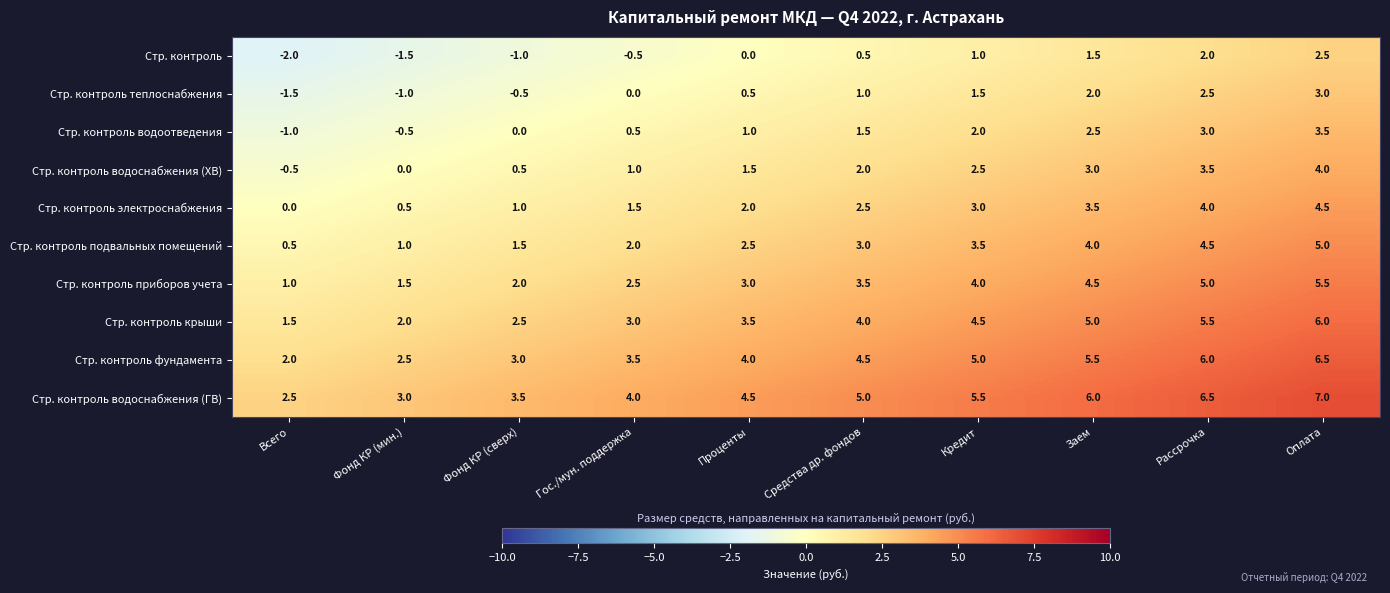

Which category has the highest value across all series?

Оплата